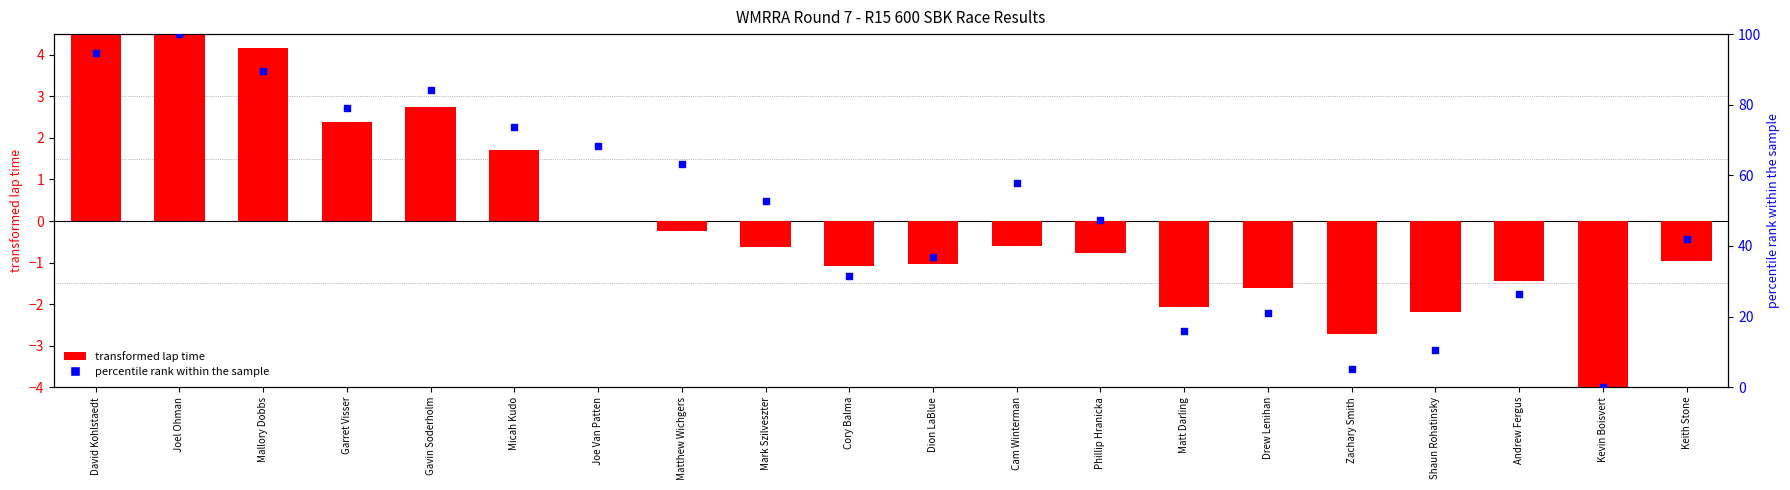

What are all the series names shown in the legend?

transformed lap time, percentile rank within the sample